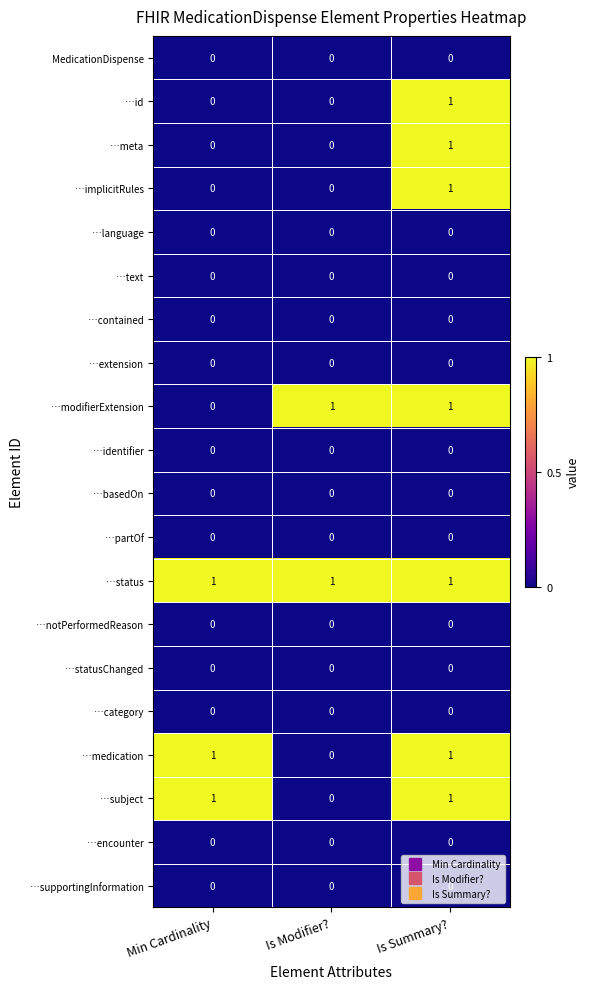

Which series has the largest total across all categories?

…status